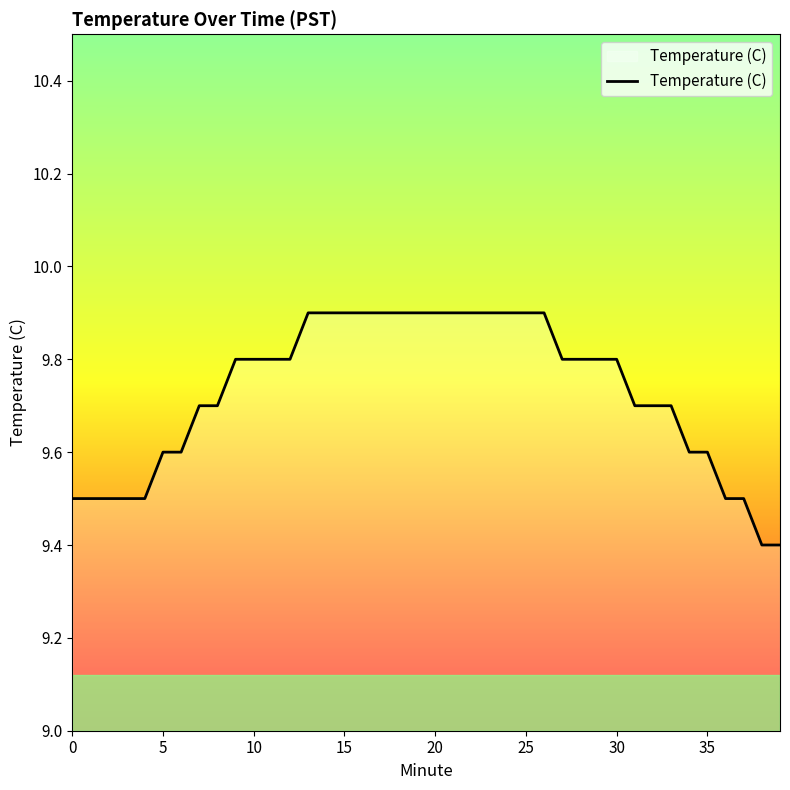

How many categories are shown in the chart?

40